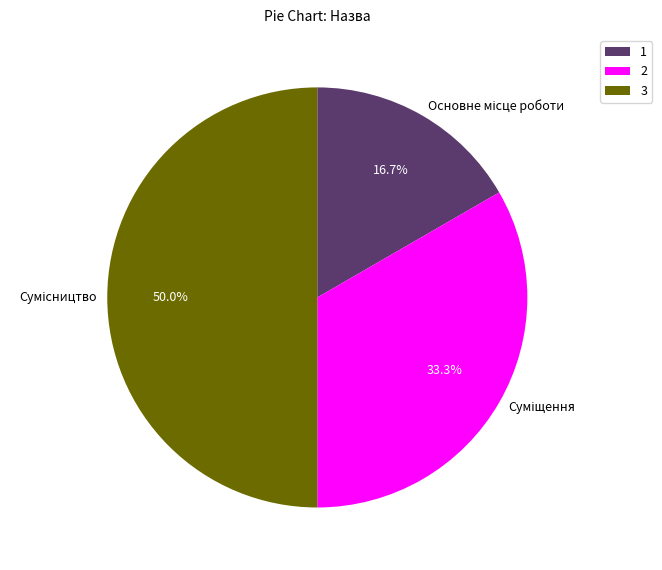

What is the change in value from Суміщення to Сумісництво?

+1